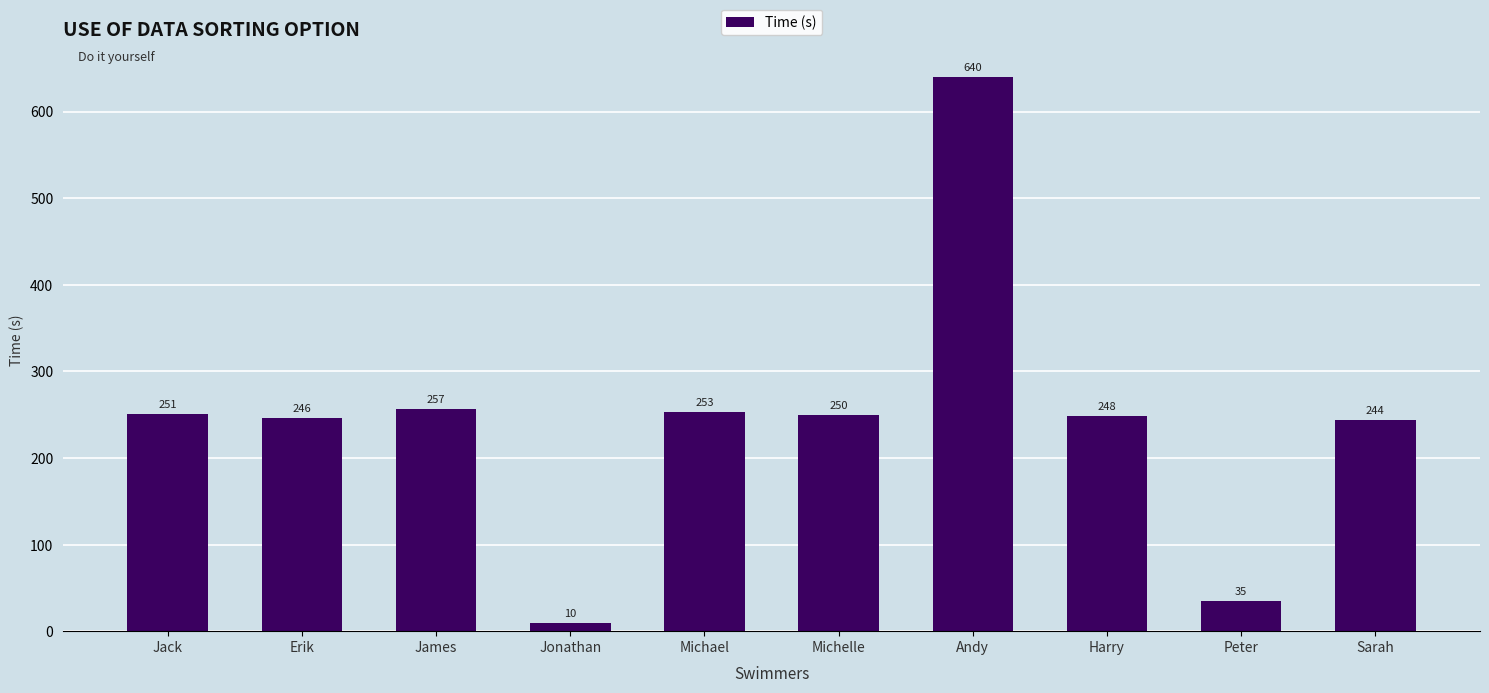

The value at Erik is 421. True or false?

False